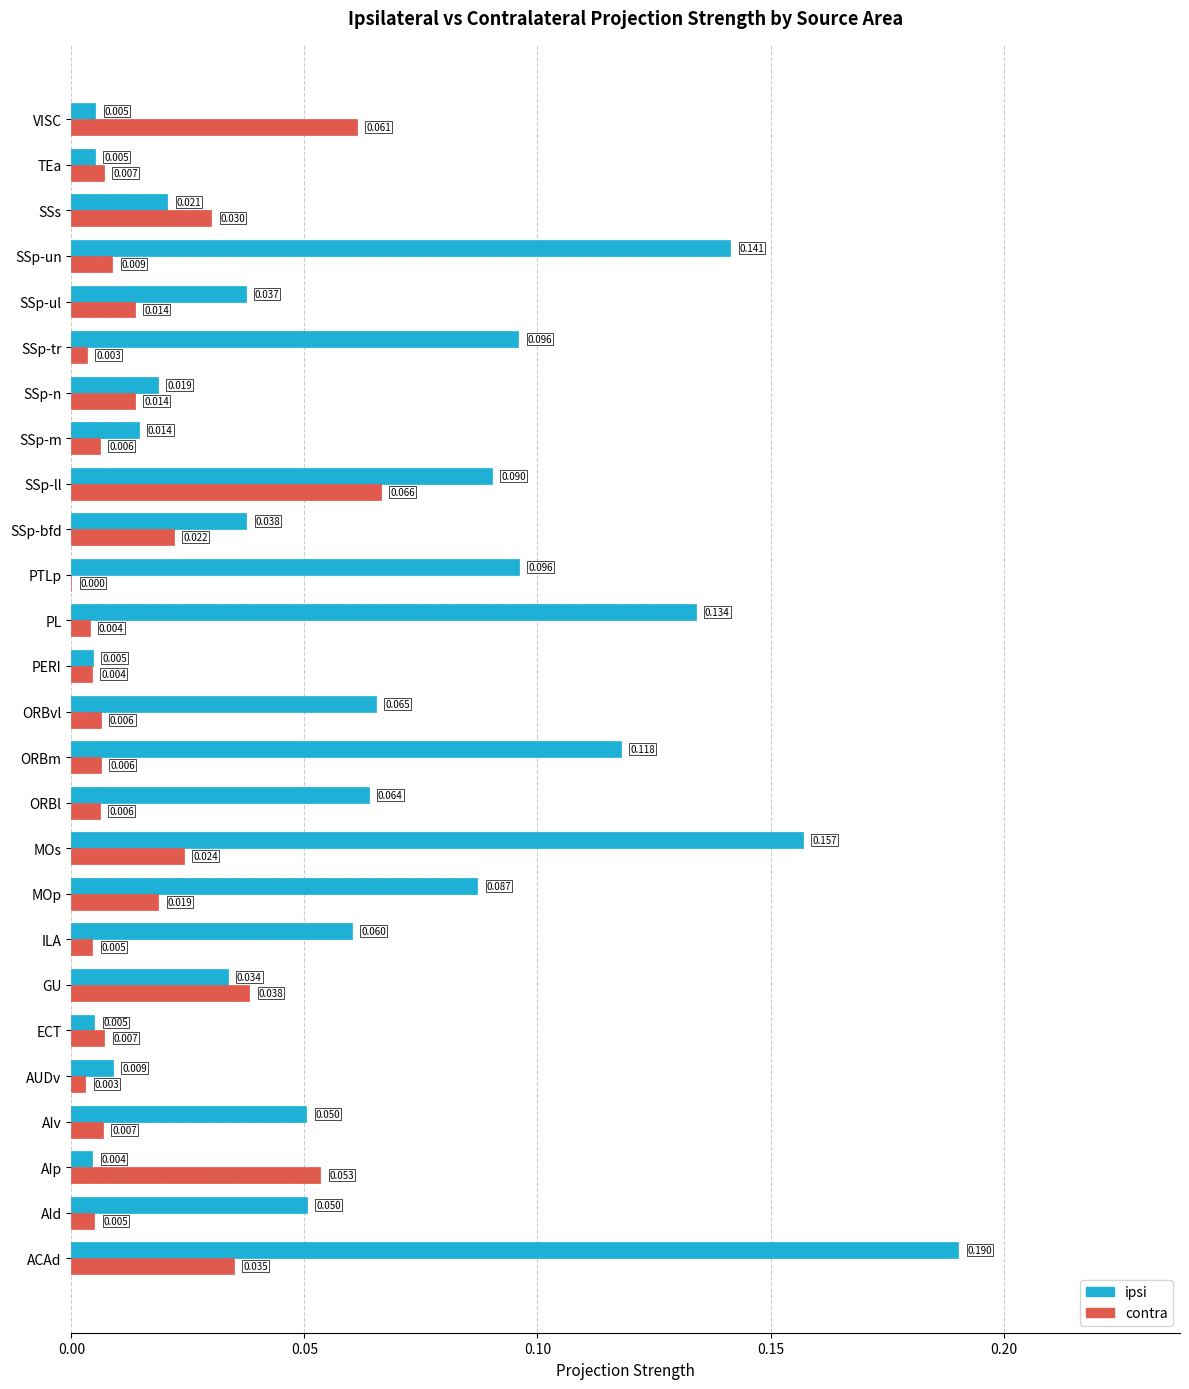

Is the value of ipsi at PL greater than the value of contra at SSp-m?

Yes